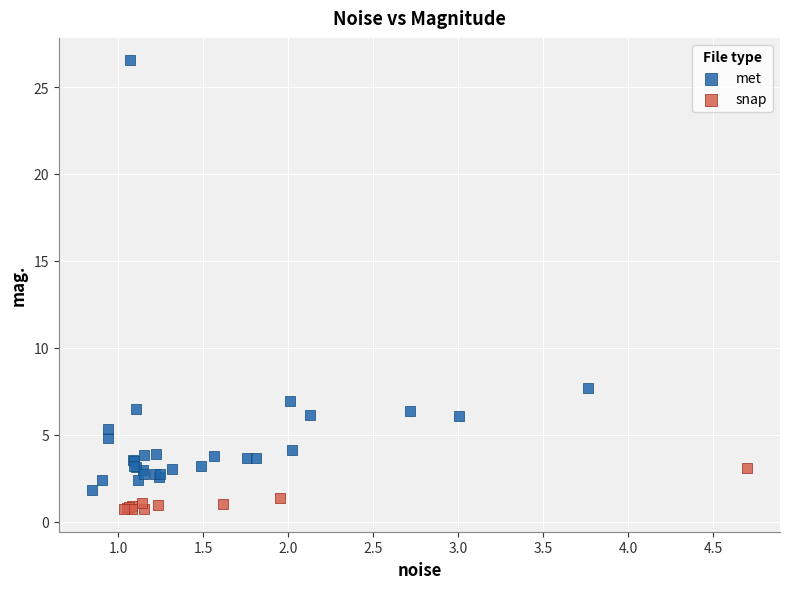

Which series reaches the maximum Y coordinate?

met